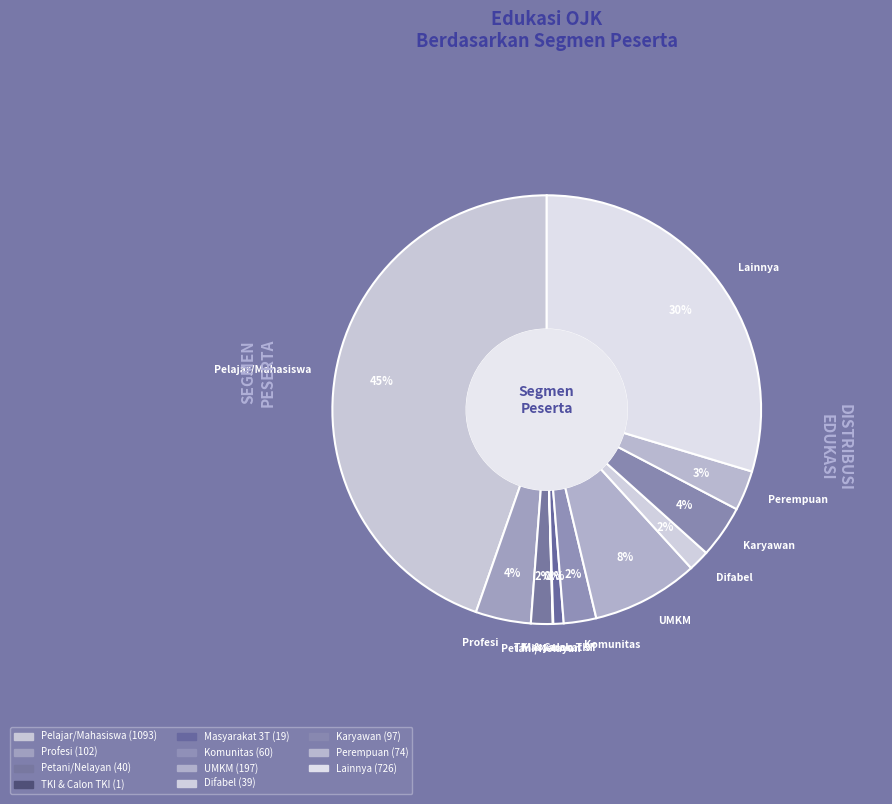

What percentage is NOT represented by Pelajar/Mahasiswa?

55.4%